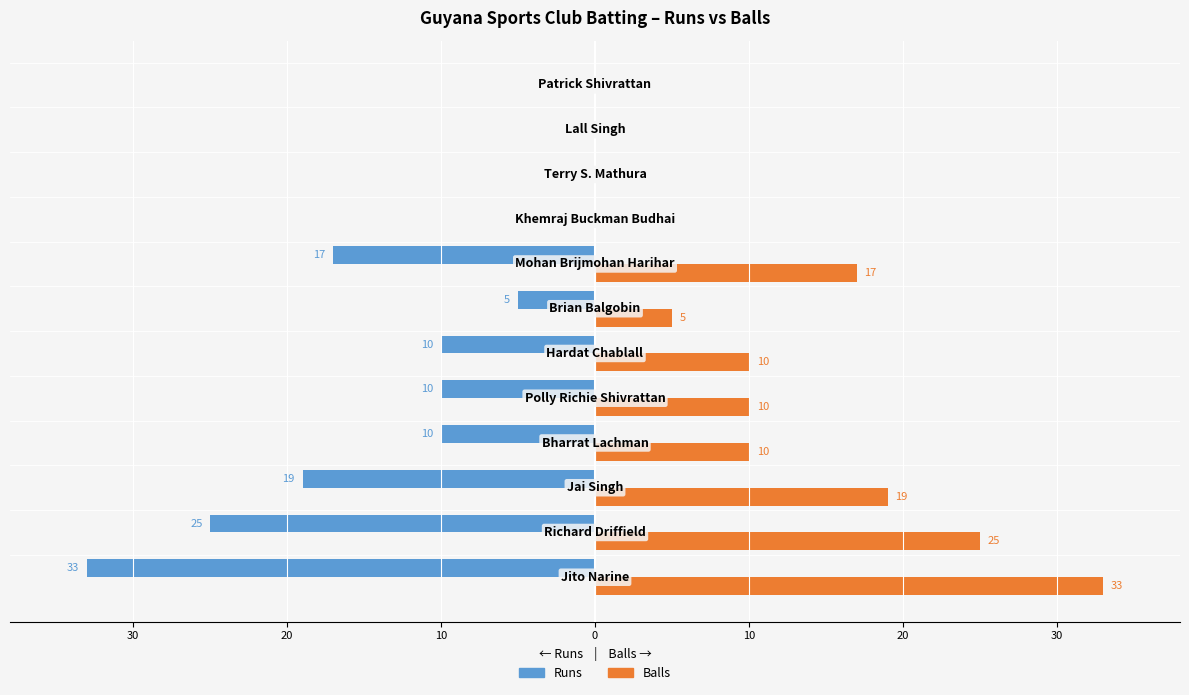

What are all the series names shown in the legend?

Runs, Balls